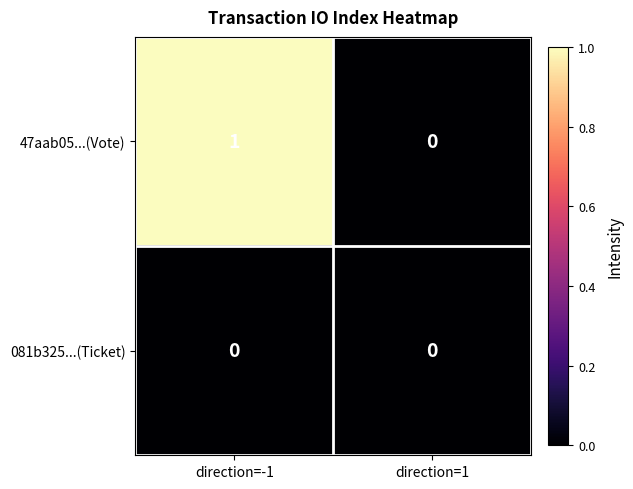

Reading right to left, transcribe all the data shown in this chart.

47aab05...(Vote): direction=1=0	direction=-1=1
081b325...(Ticket): direction=1=0	direction=-1=0